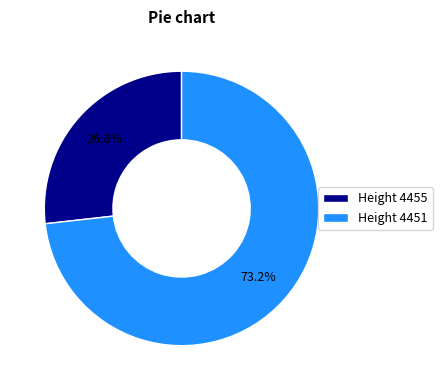

What is the smallest slice in the pie chart?

Height 4455